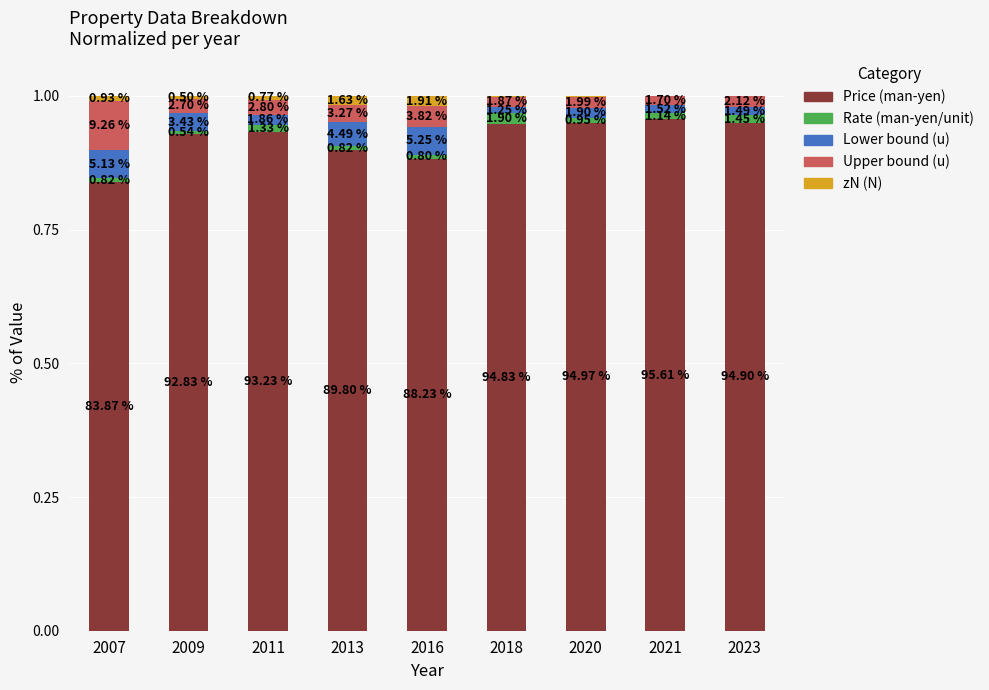

What is the total value across all series at 2018?

1.0